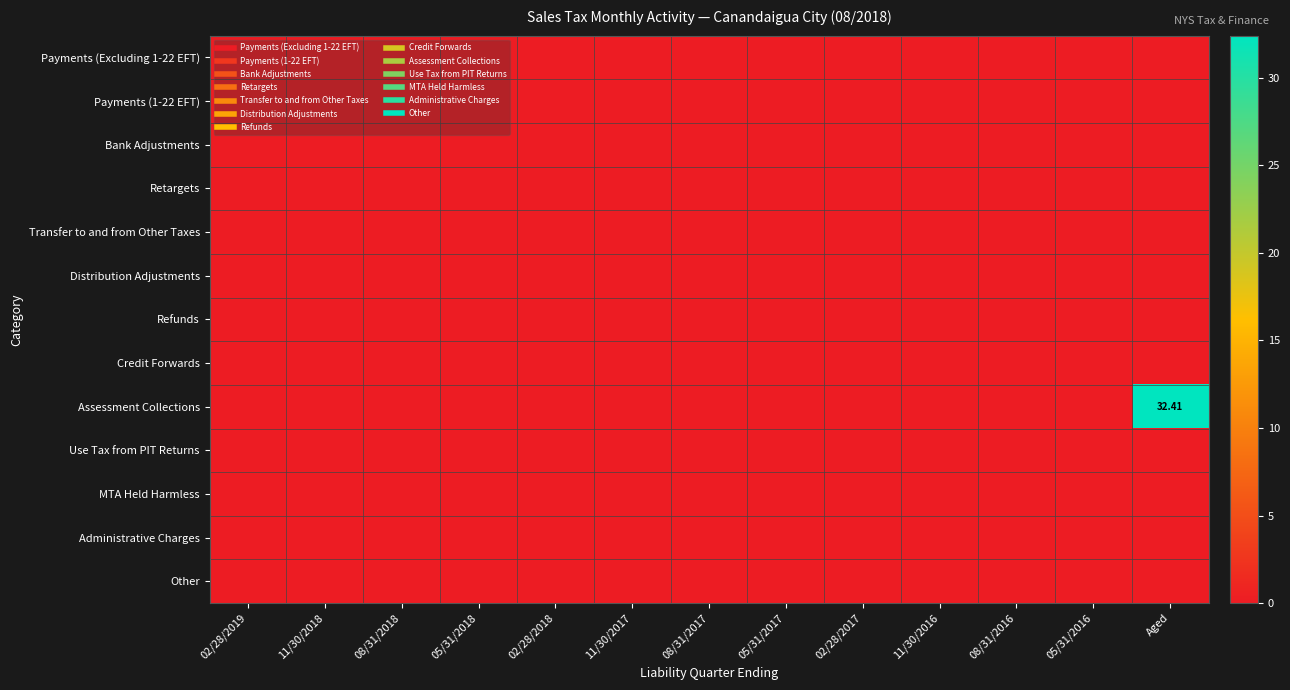

Between 08/31/2017 and 08/31/2016, which series saw the biggest shift?

Payments (Excluding 1-22 EFT)